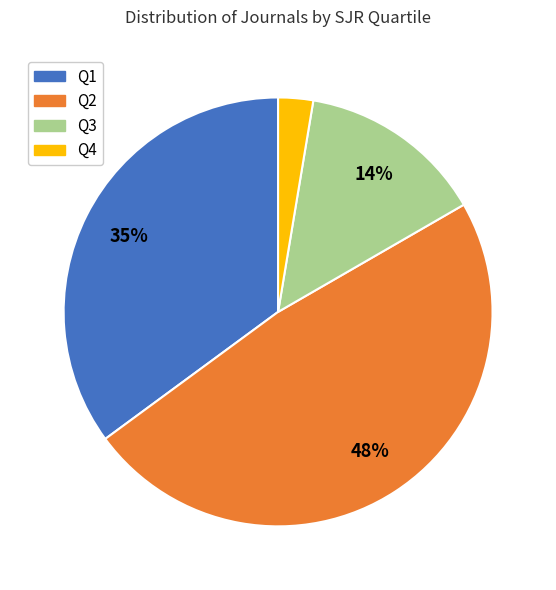

Is it true that Q2 is 35% of the pie?

False